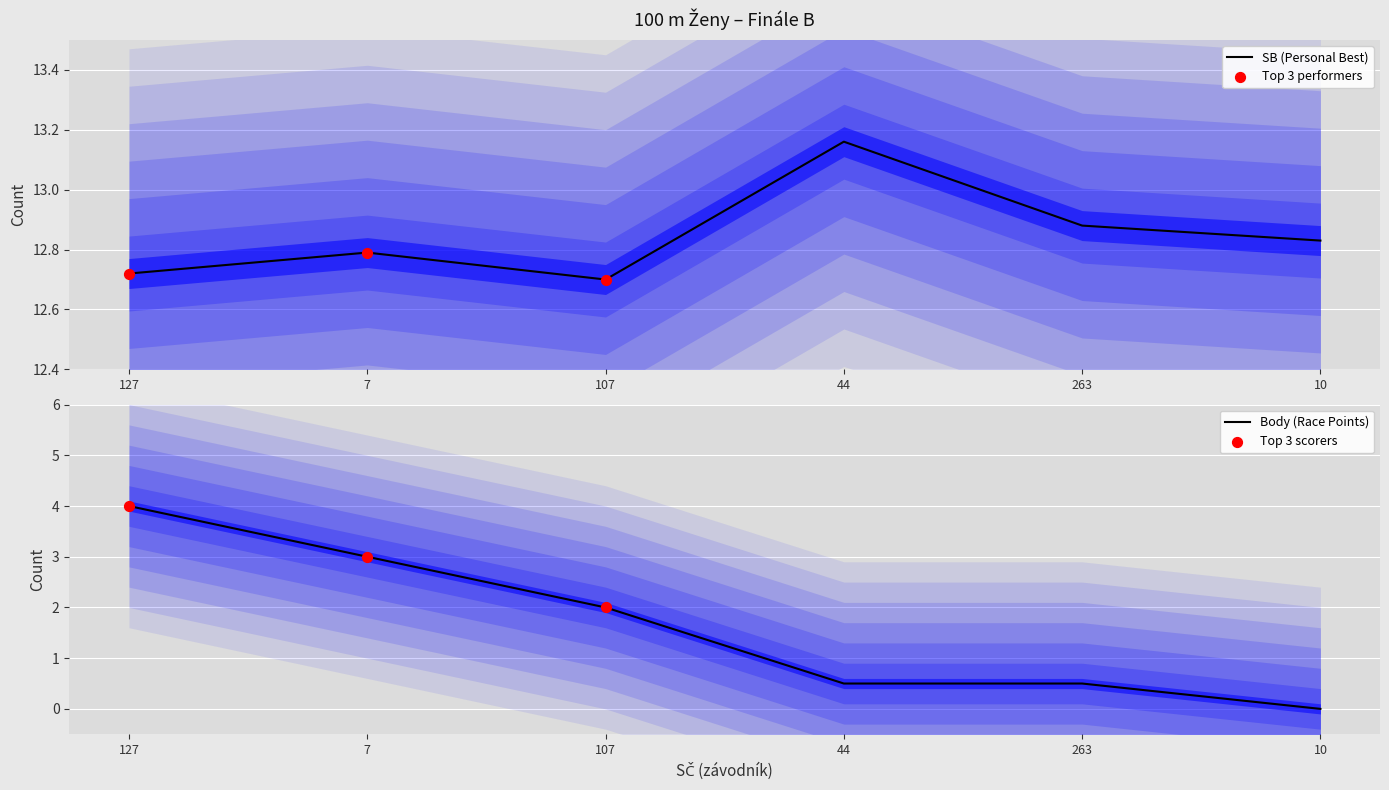

Which series has the largest total across all categories?

SB